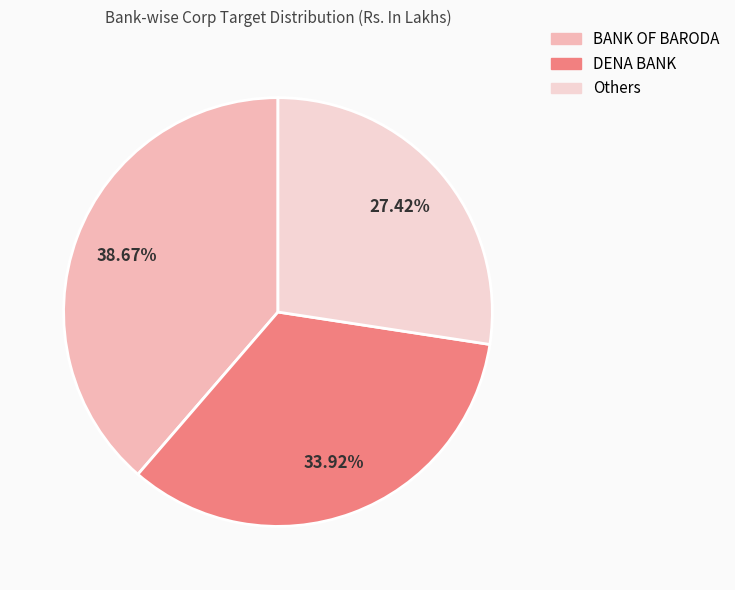

Count the number of slices in the pie.

3